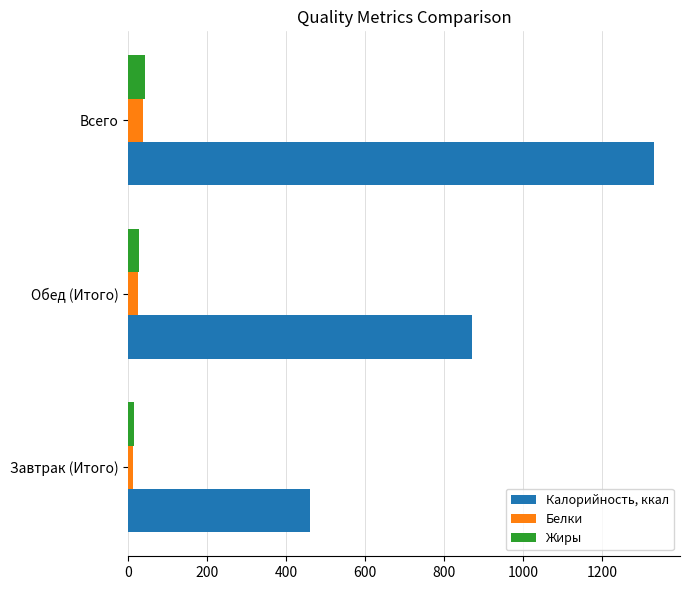

Between Завтрак (Итого) and Всего, which series saw the biggest shift?

Калорийность, ккал